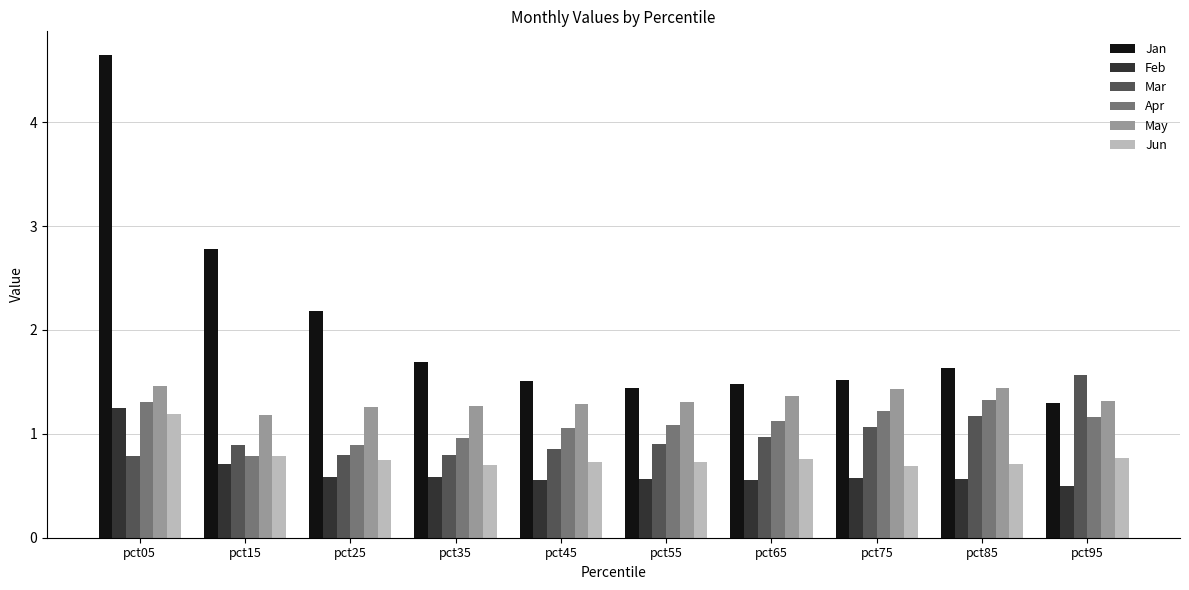

What is the difference between the highest and lowest values at pct15?

2.1